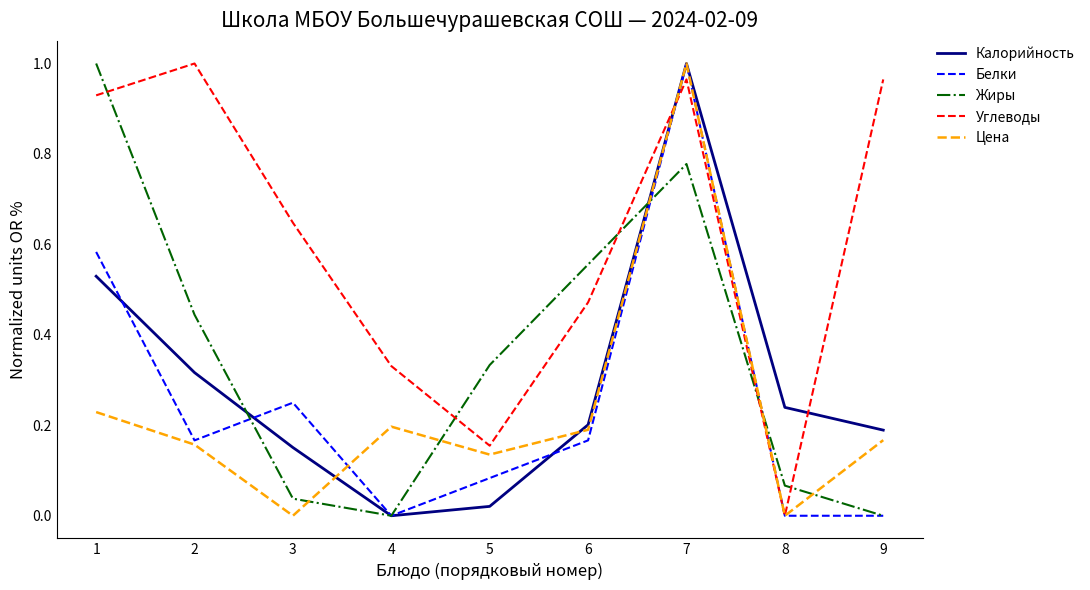

True or false: Белки has more than 2 interior local peaks.

False